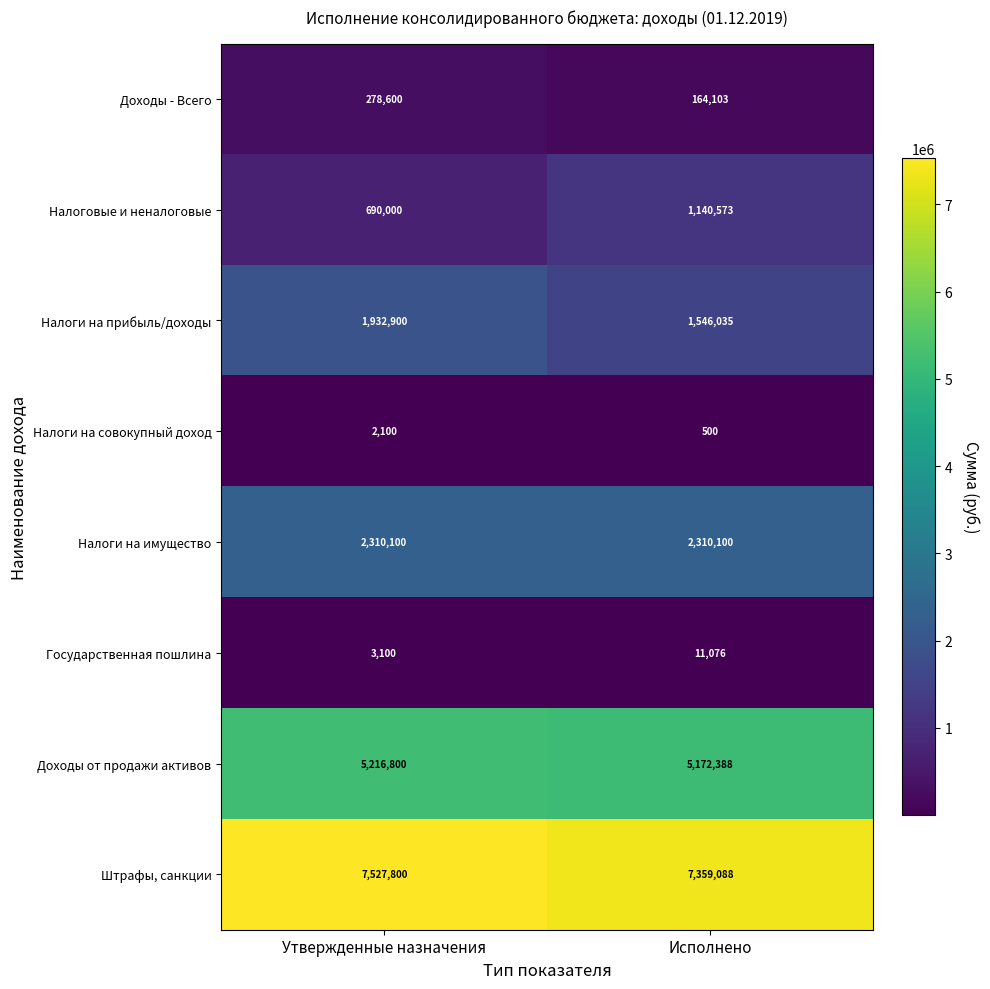

At how many categories does at least one series exceed 6341739?

2